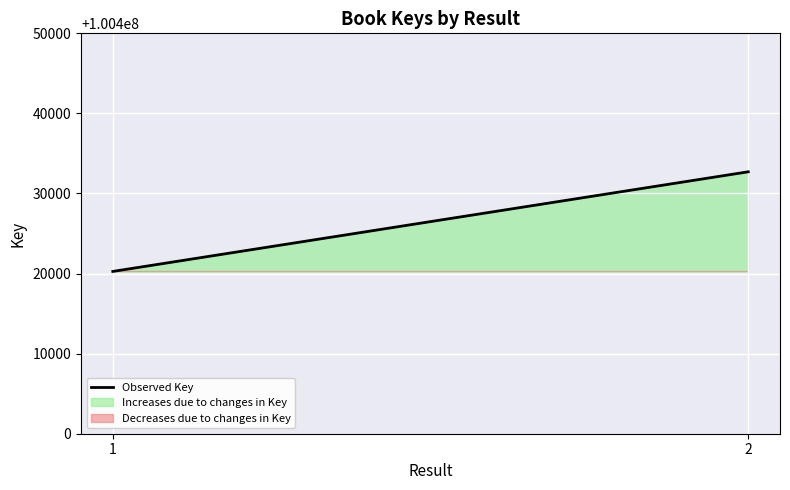

What is the change in value from 1 to 2?

+12443